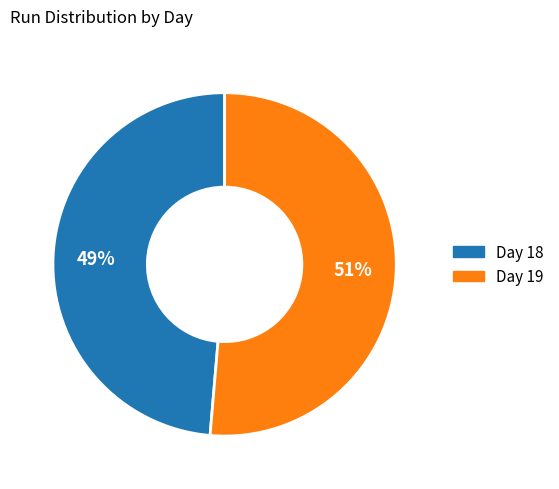

Count the number of slices in the pie.

2